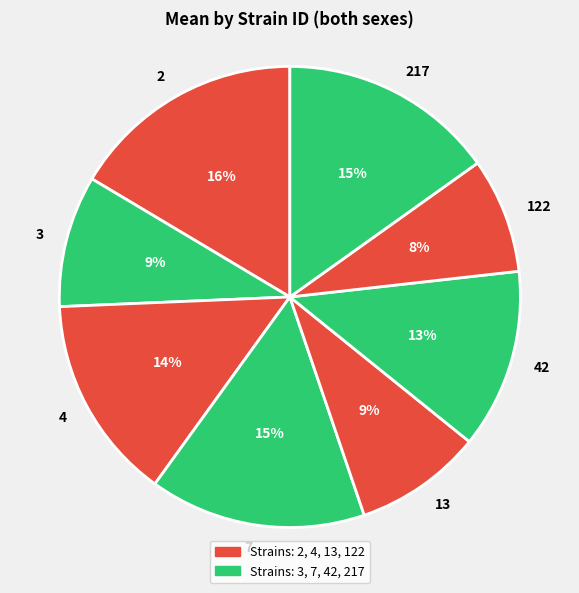

Is it true that 3 is 9% of the pie?

True